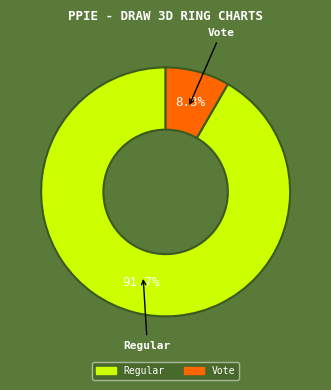

True or false: Vote accounts for 8% of the total.

True